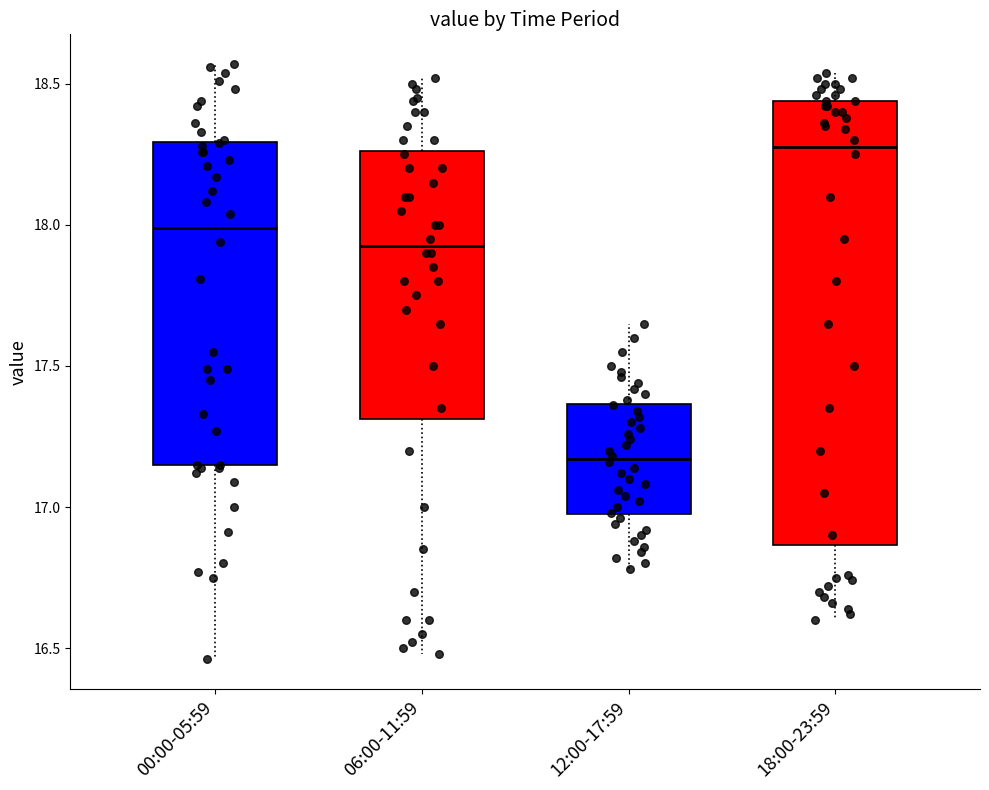

Reading left to right, read every box against the y-axis: the position of its median line, the range the box covers, and the ends of its whiskers. The values are not printed on the chart, so give them approximately, as read against the axis.

00:00-05:59: median 18.00, box 17.15 to 18.30, whiskers 16.45 to 18.55
06:00-11:59: median 17.95, box 17.30 to 18.25, whiskers 16.50 to 18.50
12:00-17:59: median 17.15, box 17.00 to 17.35, whiskers 16.80 to 17.65
18:00-23:59: median 18.30, box 16.85 to 18.45, whiskers 16.60 to 18.55